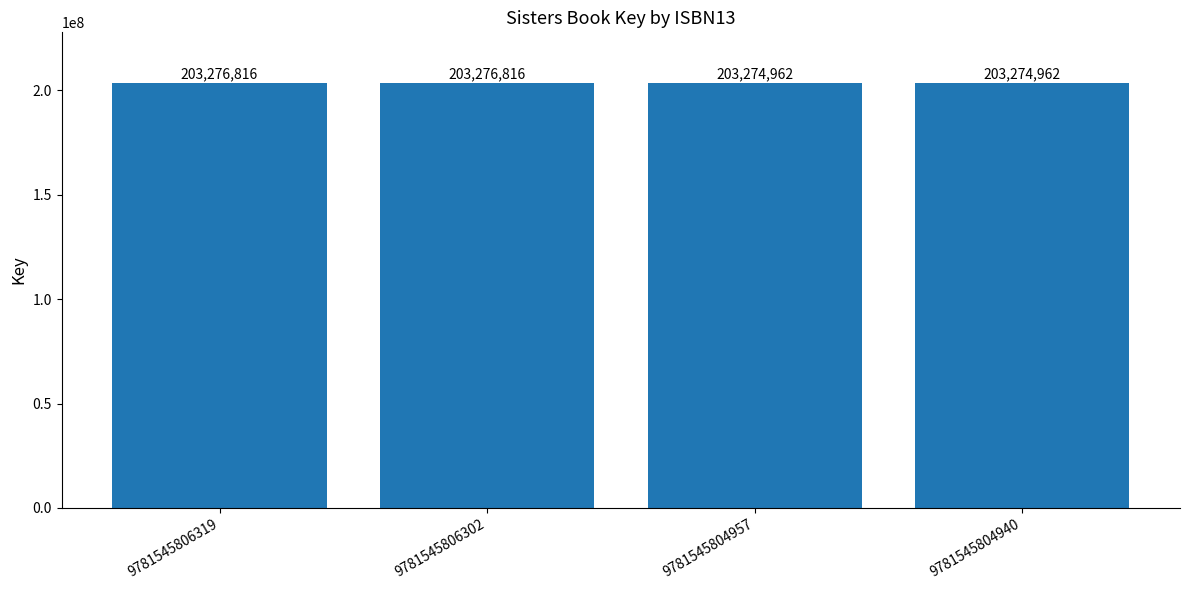

How many bars are there in total?

4